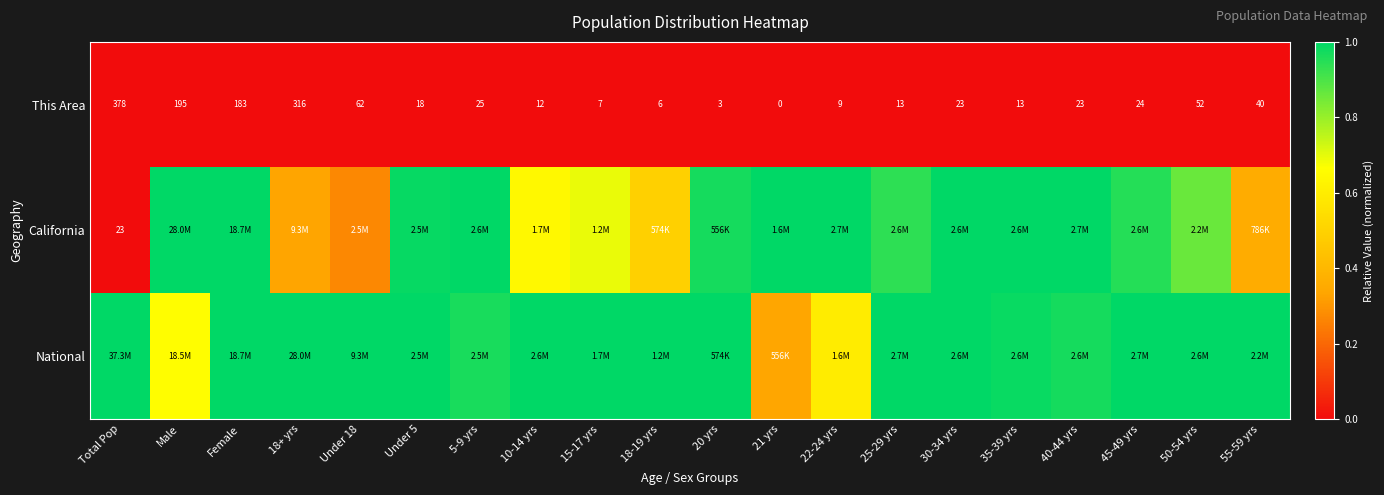

Where does the This Area series first go above 23?

Total Pop